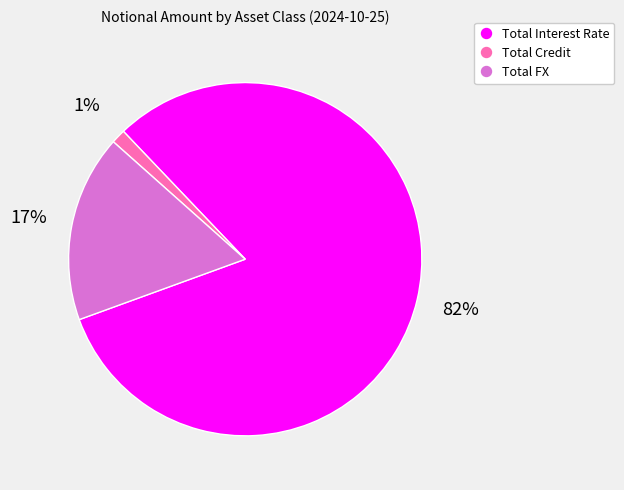

Combined, do Total Credit and Total FX account for over 50%?

No